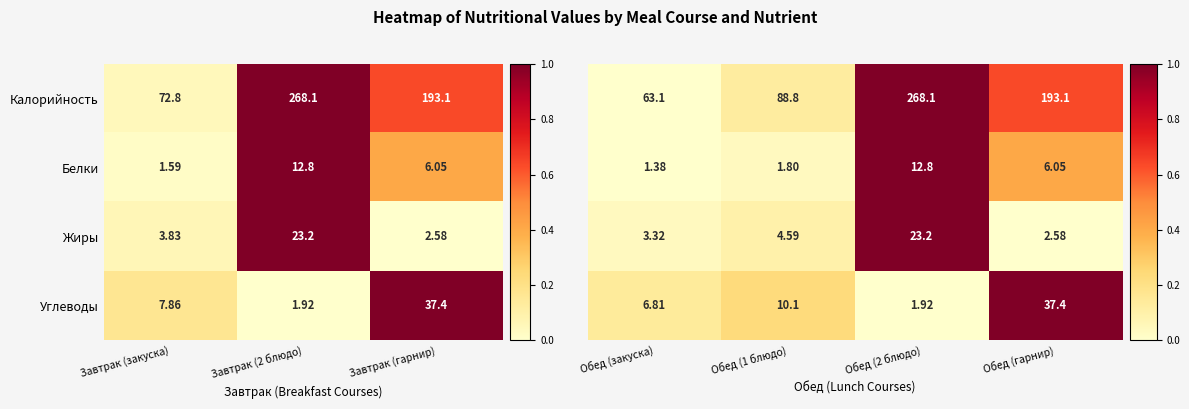

At which label is Жиры closest to 12?

Завтрак (закуска)